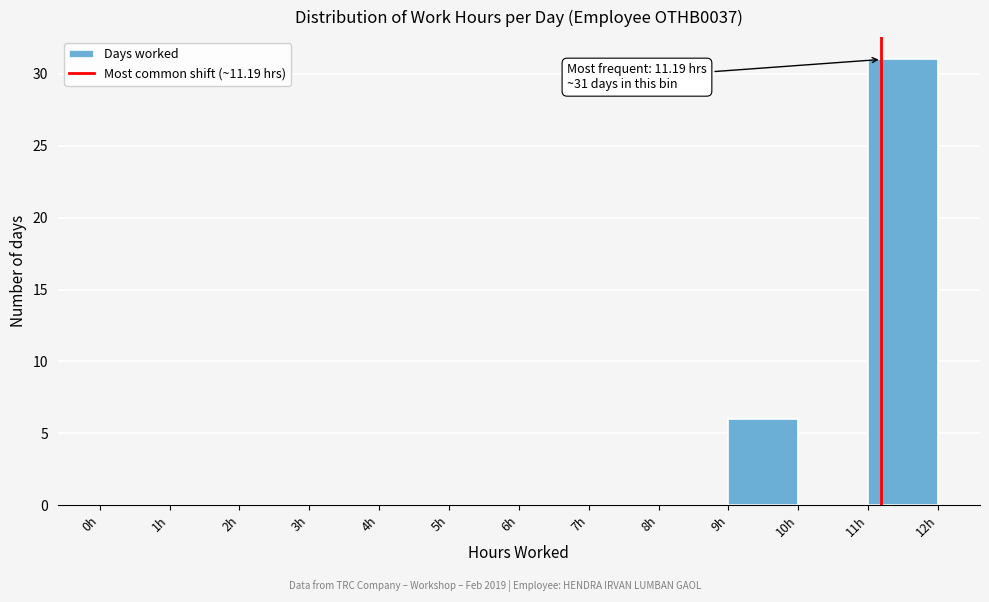

Over which range of the x-axis is the bar tallest?

11 to 12